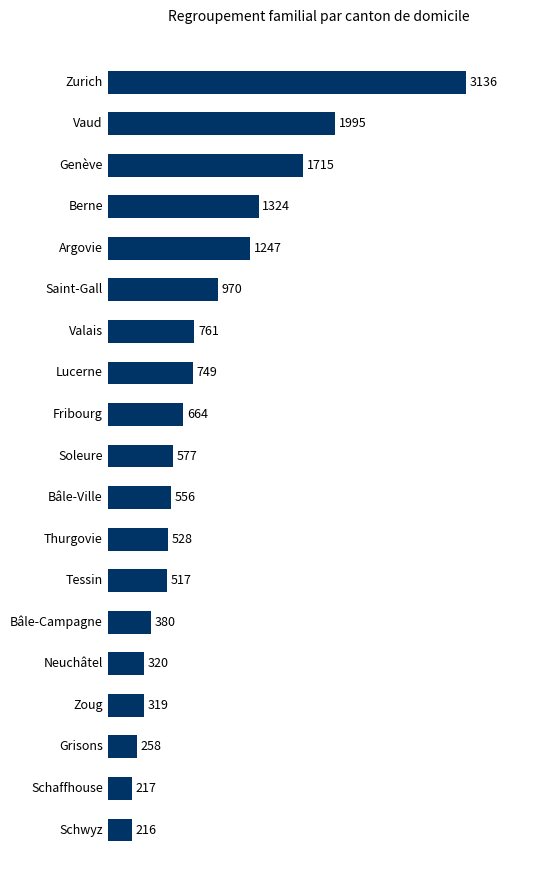

List the labels in order of value, smallest first.

Schwyz, Schaffhouse, Grisons, Zoug, Neuchâtel, Bâle-Campagne, Tessin, Thurgovie, Bâle-Ville, Soleure, Fribourg, Lucerne, Valais, Saint-Gall, Argovie, Berne, Genève, Vaud, Zurich